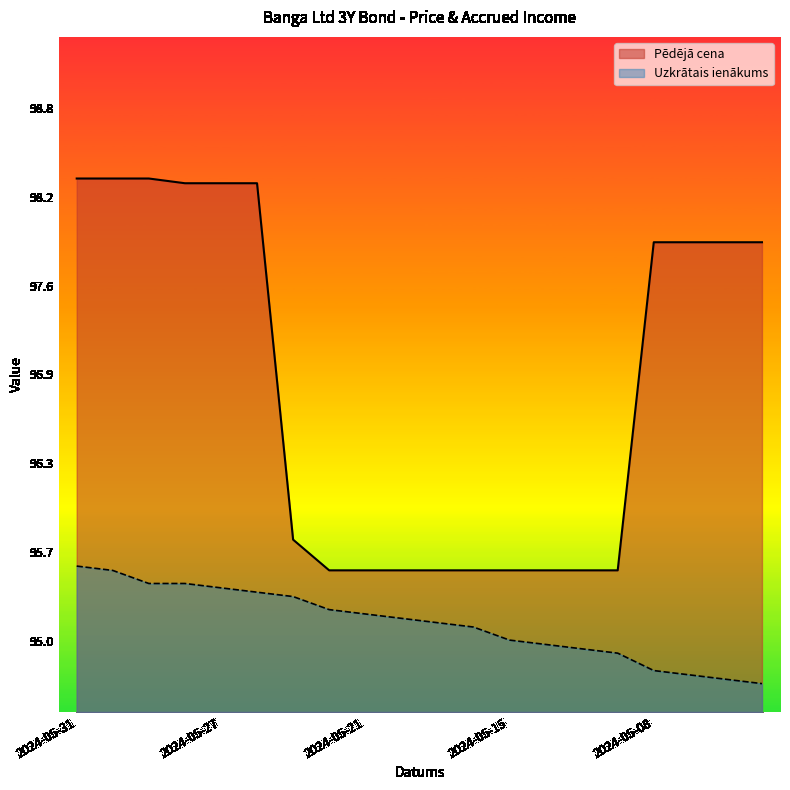

What is the maximum value for Pēdējā cena?

98.3